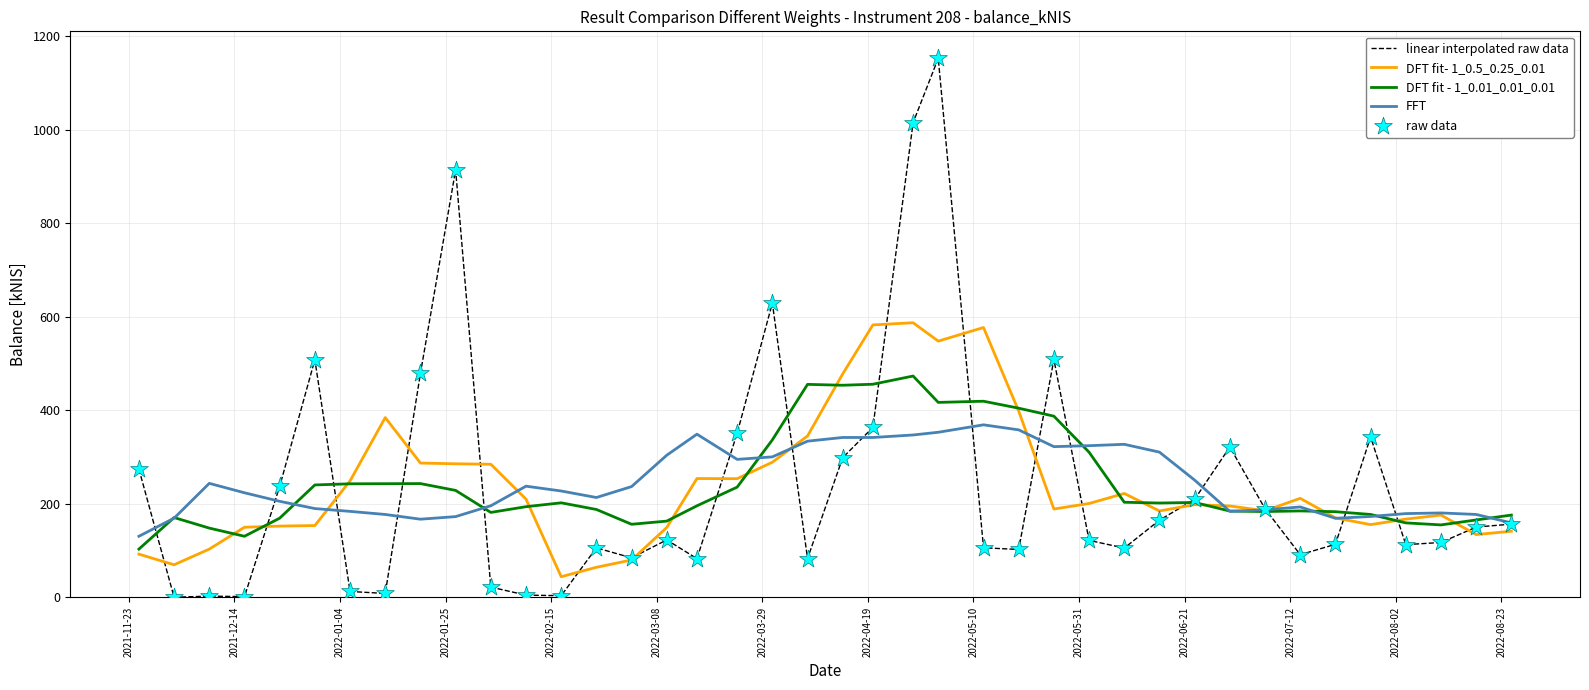

Which series has the widest spread of values?

linear interpolated raw data